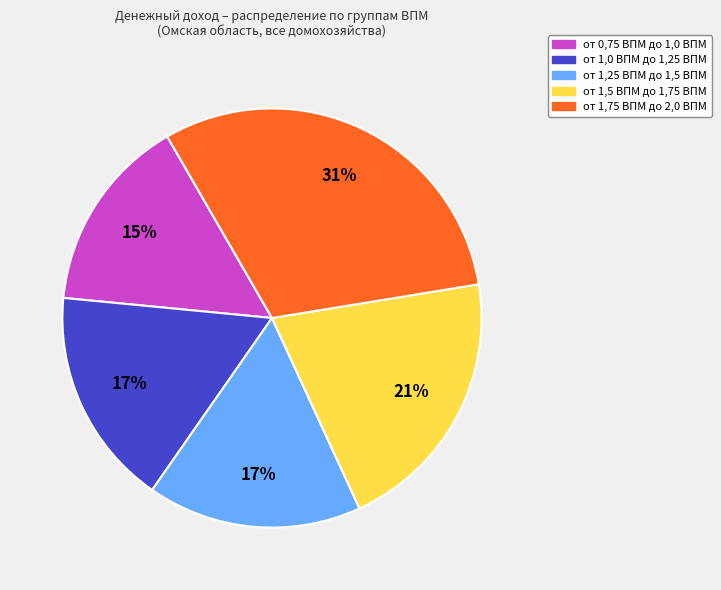

What percentage is the от 1,5 ВПМ до 1,75 ВПМ slice, to the nearest percent?

21%